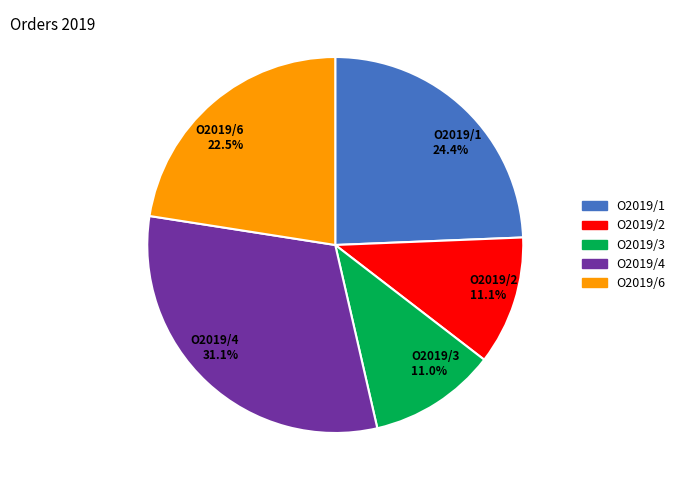

What is the ratio of the value at O2019/3 11.0% to the value at O2019/2 11.1%?

1.0